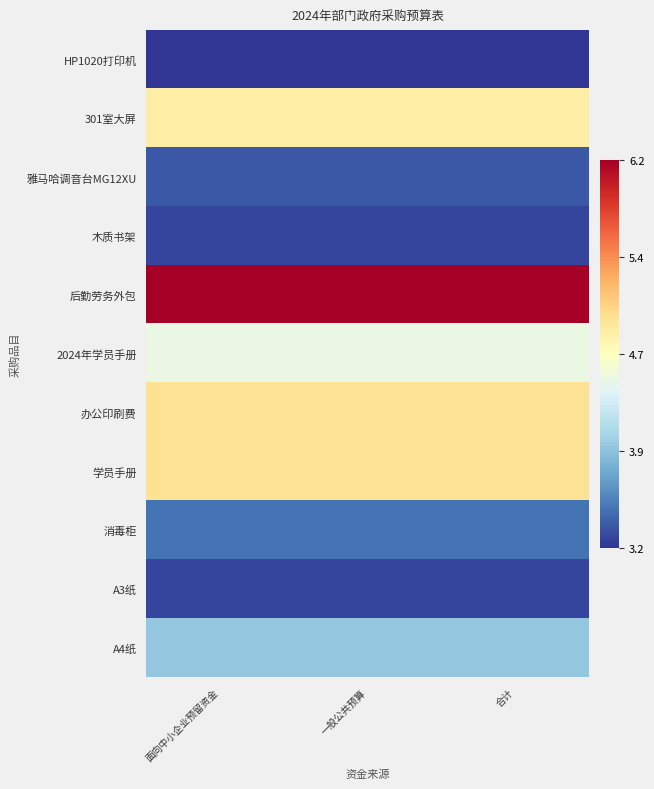

Rank the series at 一般公共预算 from highest to lowest value.

后勤劳务外包, 办公印刷费, 学员手册, 301室大屏, 2024年学员手册, A4纸, 消毒柜, 雅马哈调音台MG12XU, 木质书架, A3纸, HP1020打印机